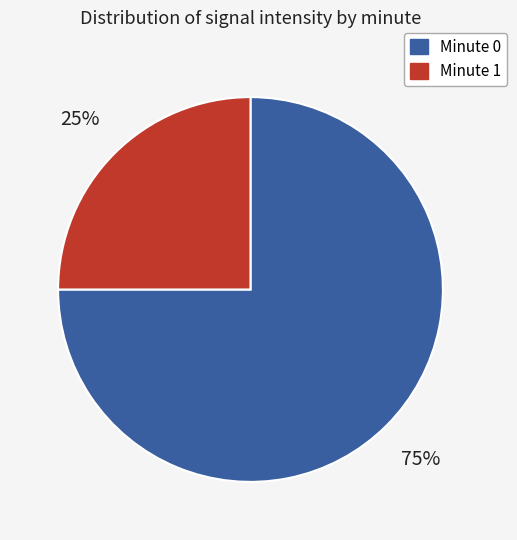

Is there a majority slice in this chart?

Yes